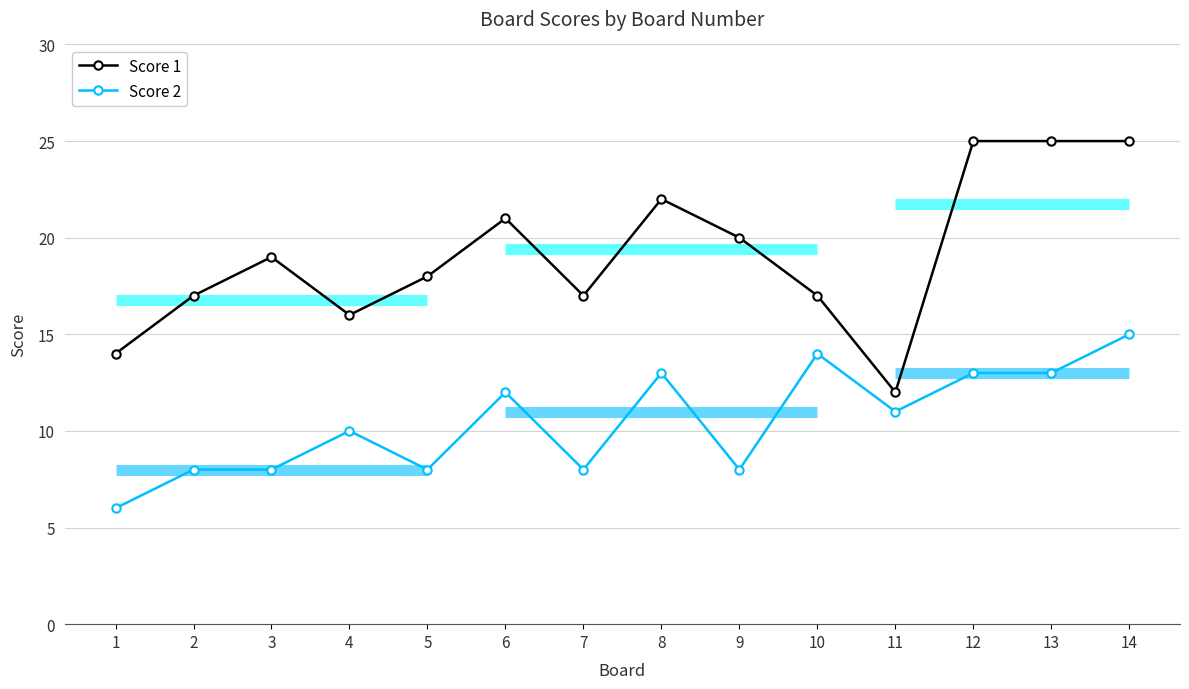

Between 3 and 6, which series saw the biggest shift?

Score 2